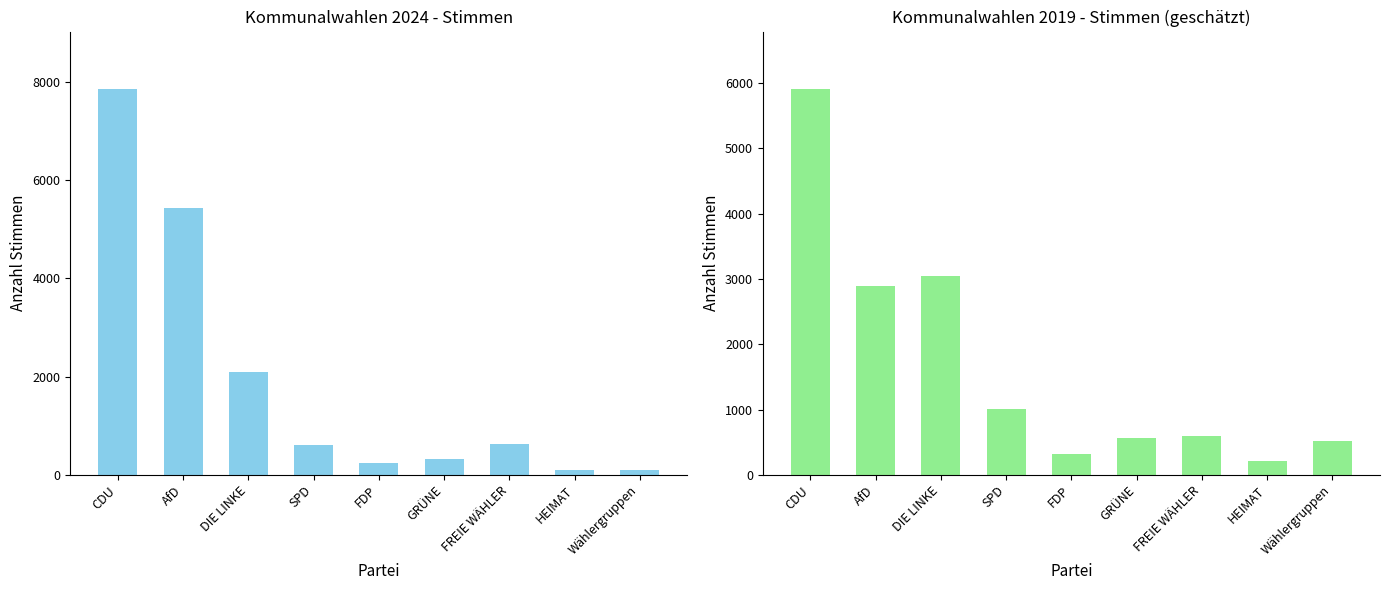

Is it true that Gültige Stimmen 2019 equals 602 at FREIE WÄHLER?

True